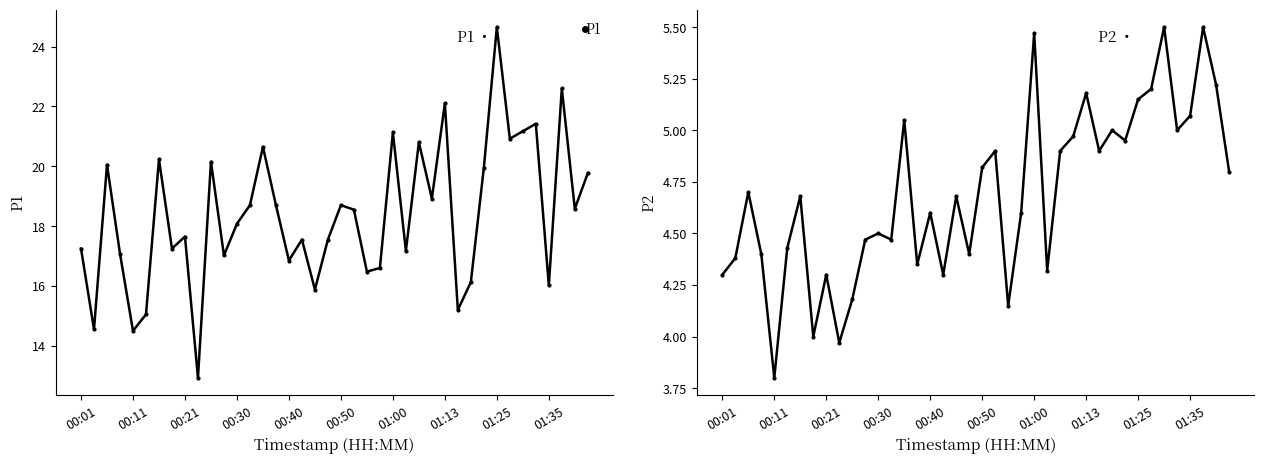

Which category has the highest value in the P1 series?

01:25